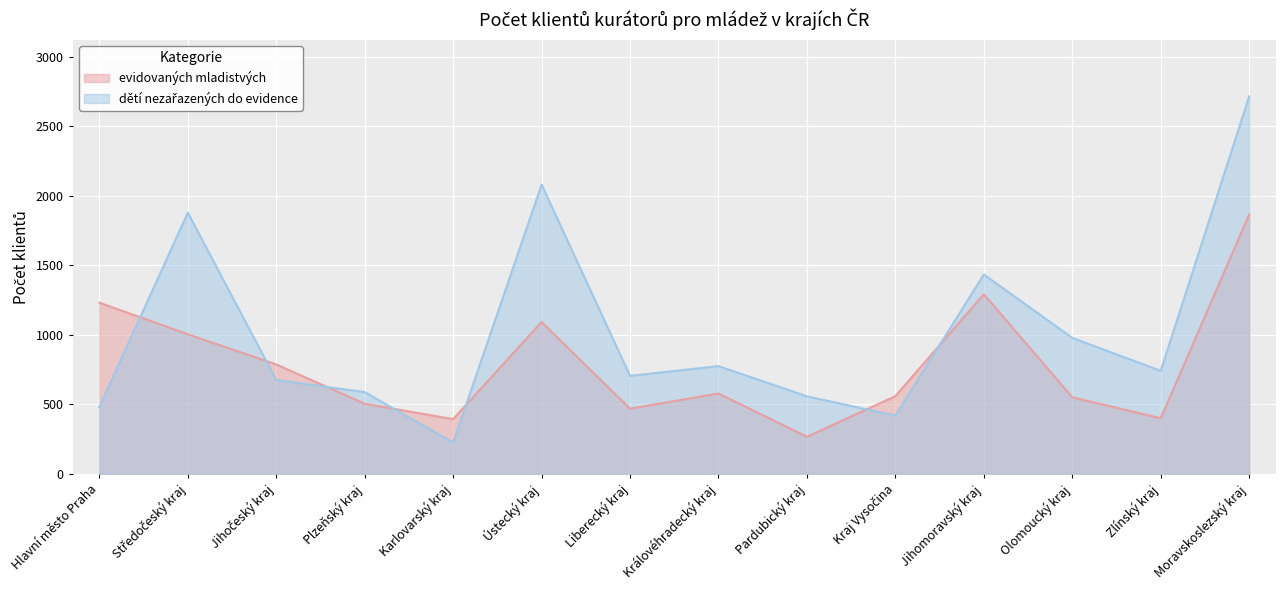

What is the total value across all series at Jihočeský kraj?

1462